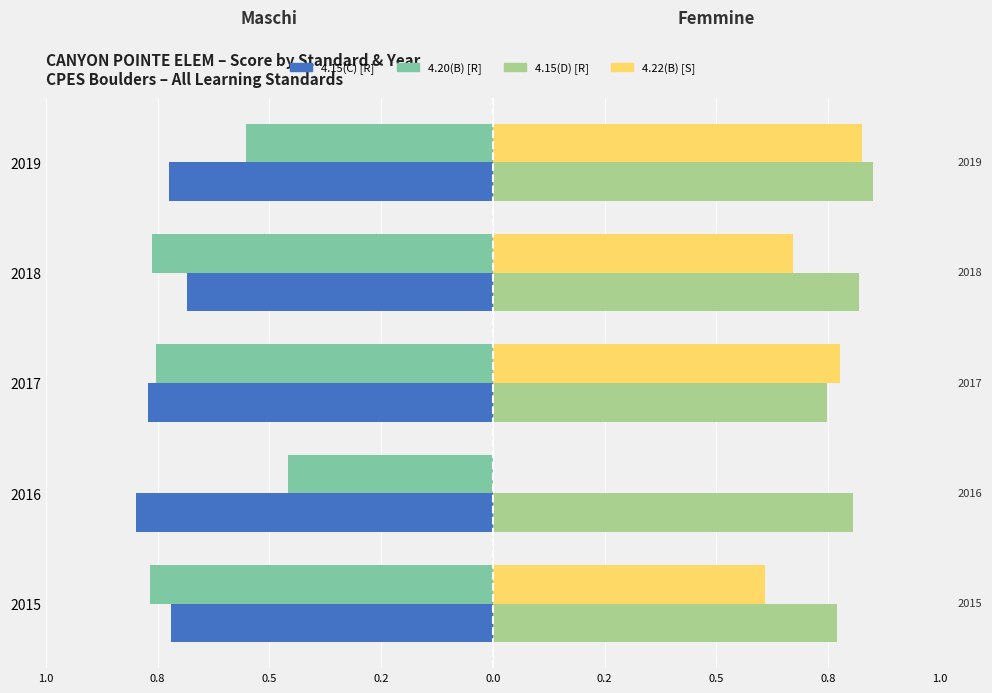

Which series has the largest range (max minus min)?

4.22(B) [S]